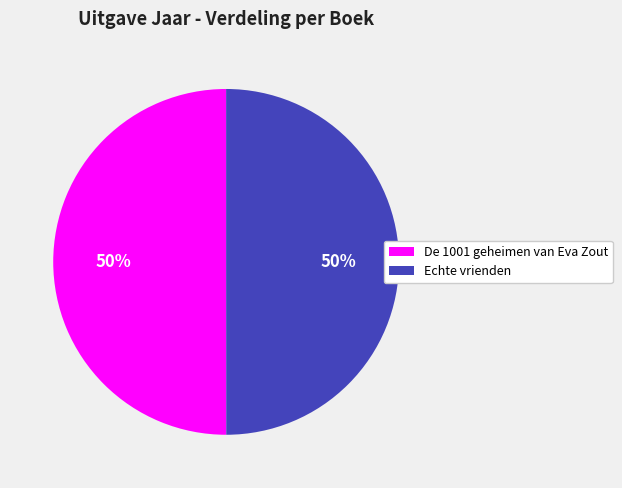

The De 1001 geheimen van Eva Zout slice represents 61% of the pie. True or false?

False